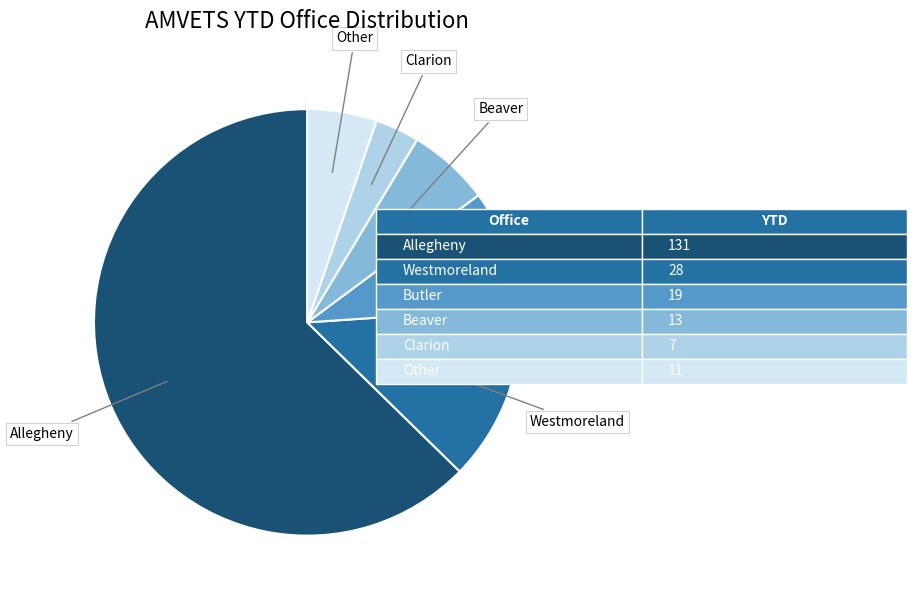

Count the number of slices in the pie.

6